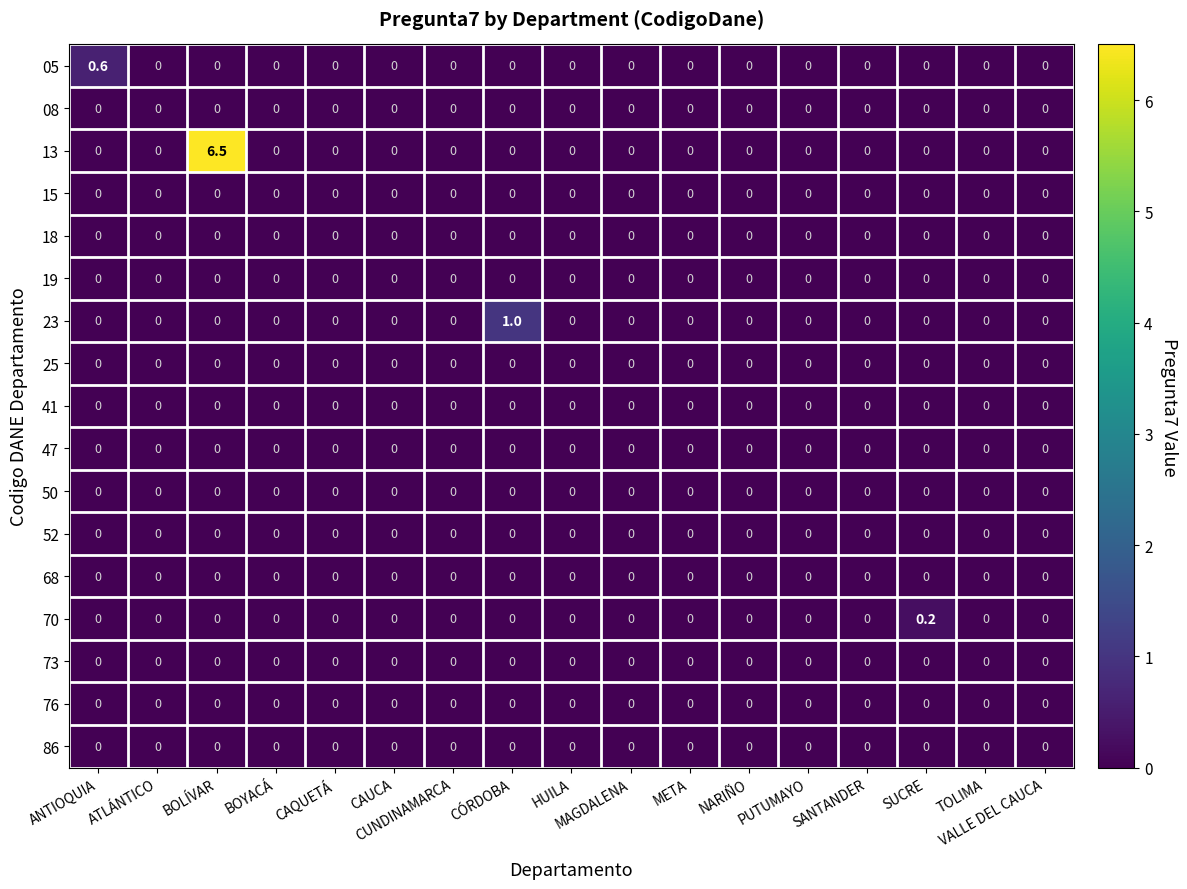

What is the maximum value shown in the chart?

6.5